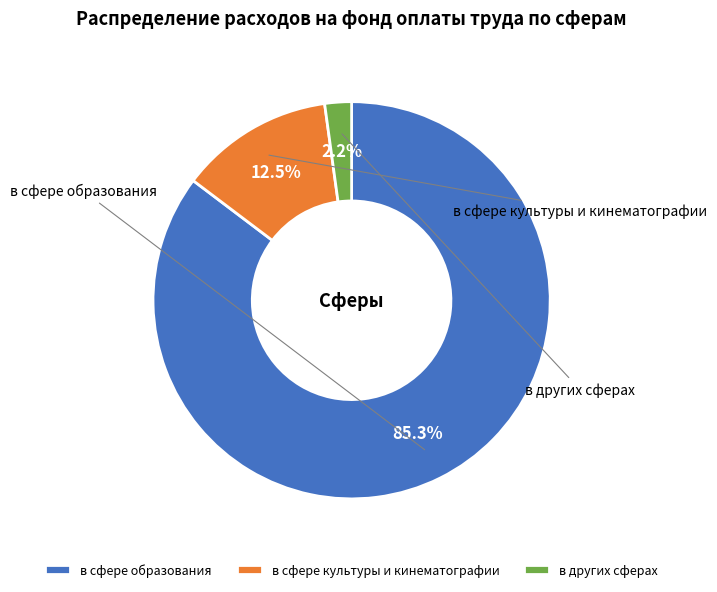

To the nearest percent, what is the difference between the в сфере образования and в других сферах slice percentages?

83%